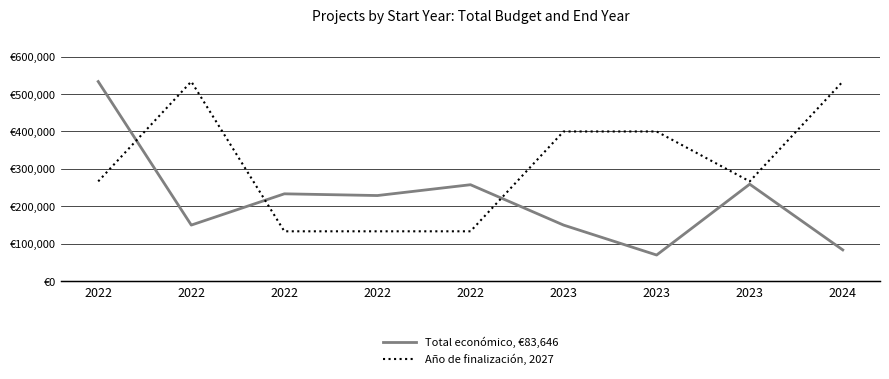

True or false: Total económico (€) has a value of 228922 at 2022.

True